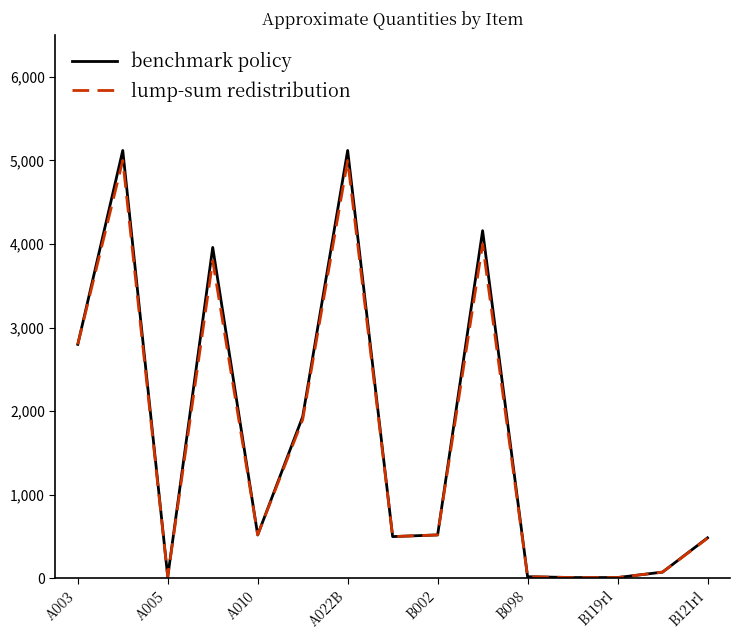

What is the greatest value displayed?

5120